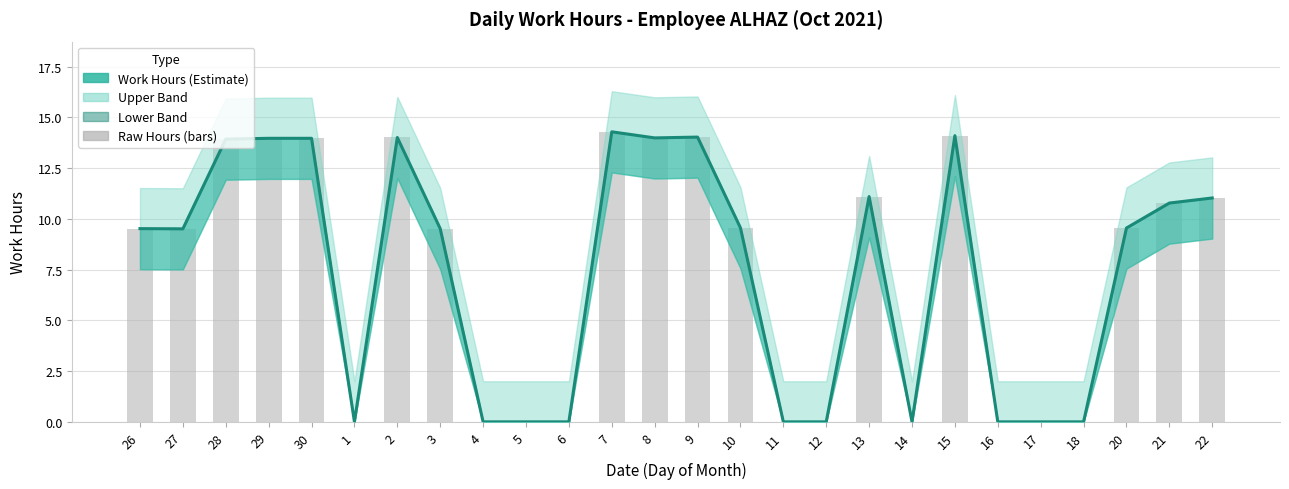

What is the value of the Raw Hours (bars) bar at the 12th from the left?

14.3